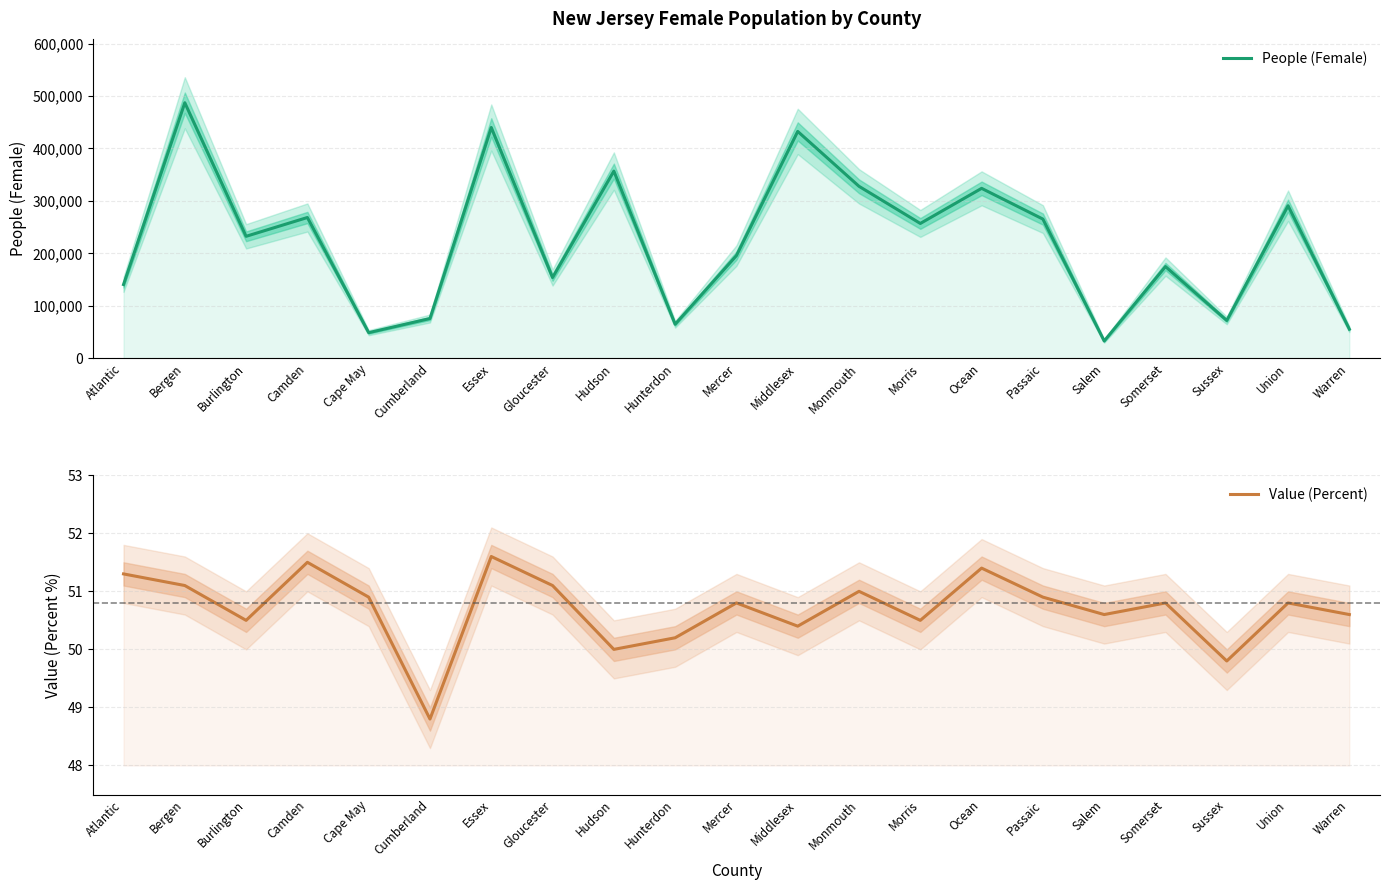

The Value (Percent) series shows 71.7 at Union. True or false?

False